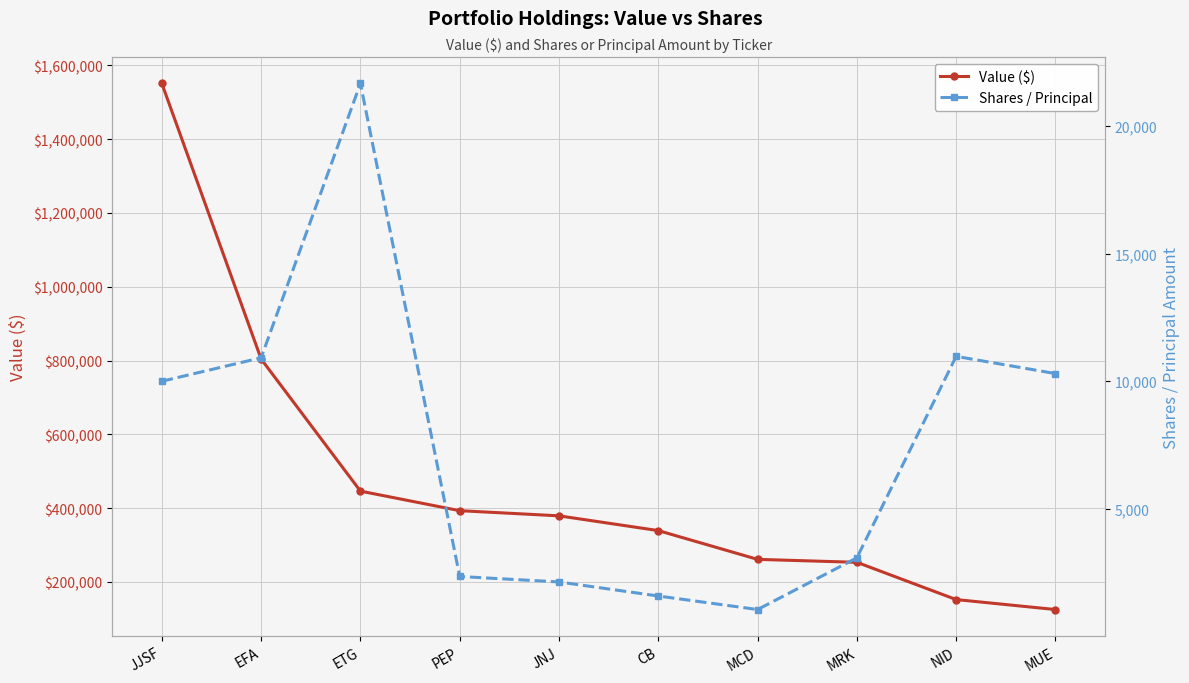

True or false: Value ($) and Shares / Principal cross at least once.

False